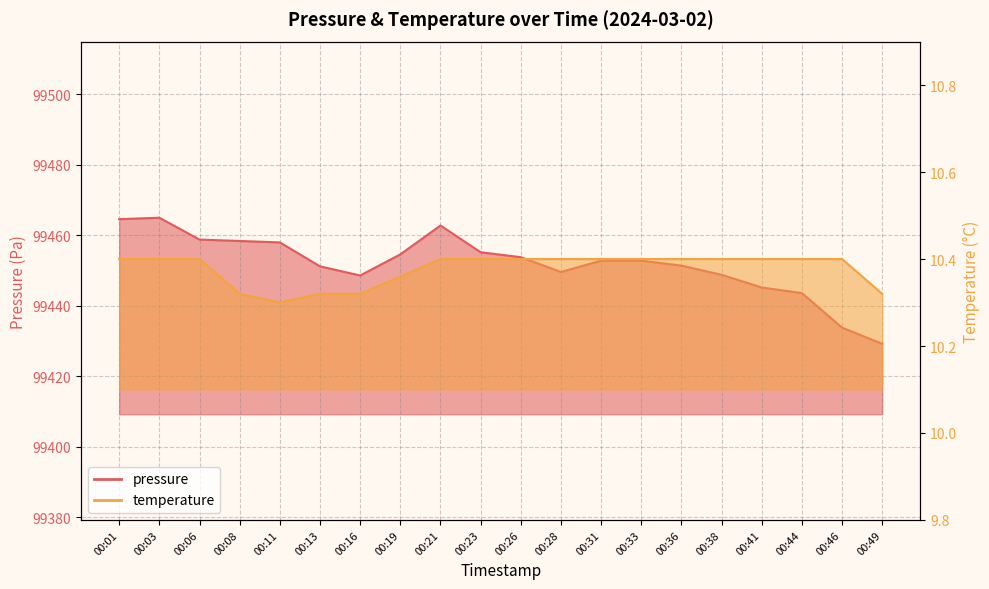

What is the sum of all temperature values?

207.5